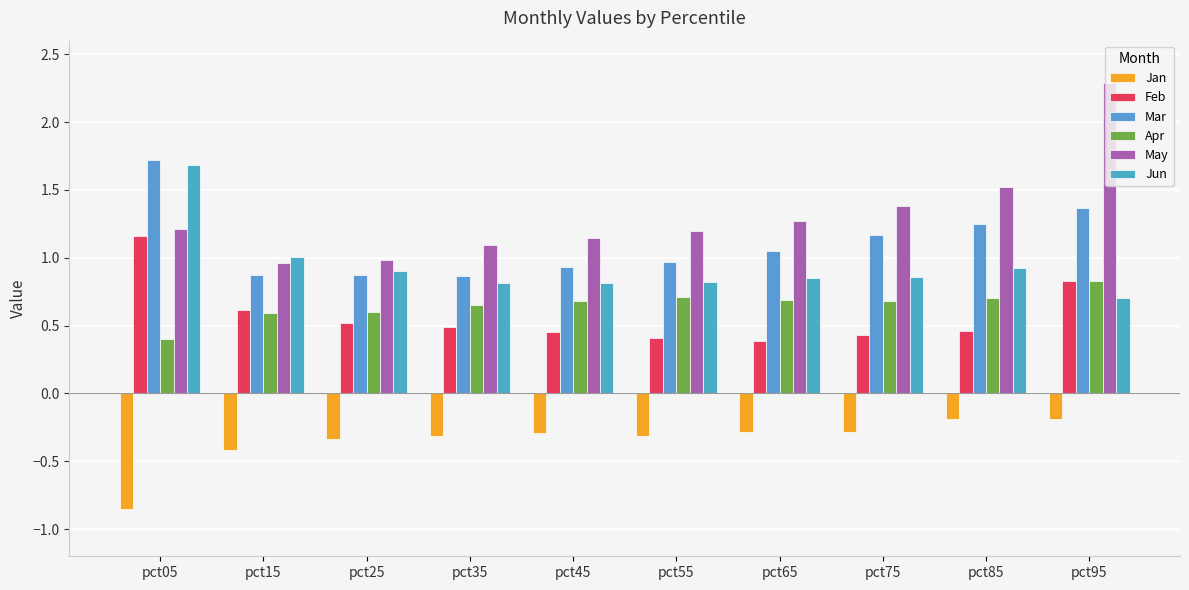

Between pct55 and pct25, which is larger?

pct55